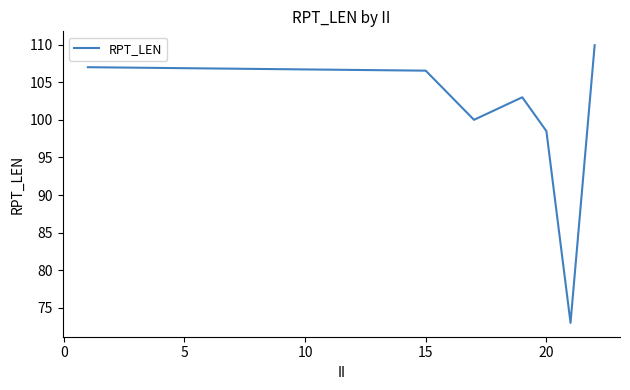

True or false: the data has more than 2 interior local peaks.

False